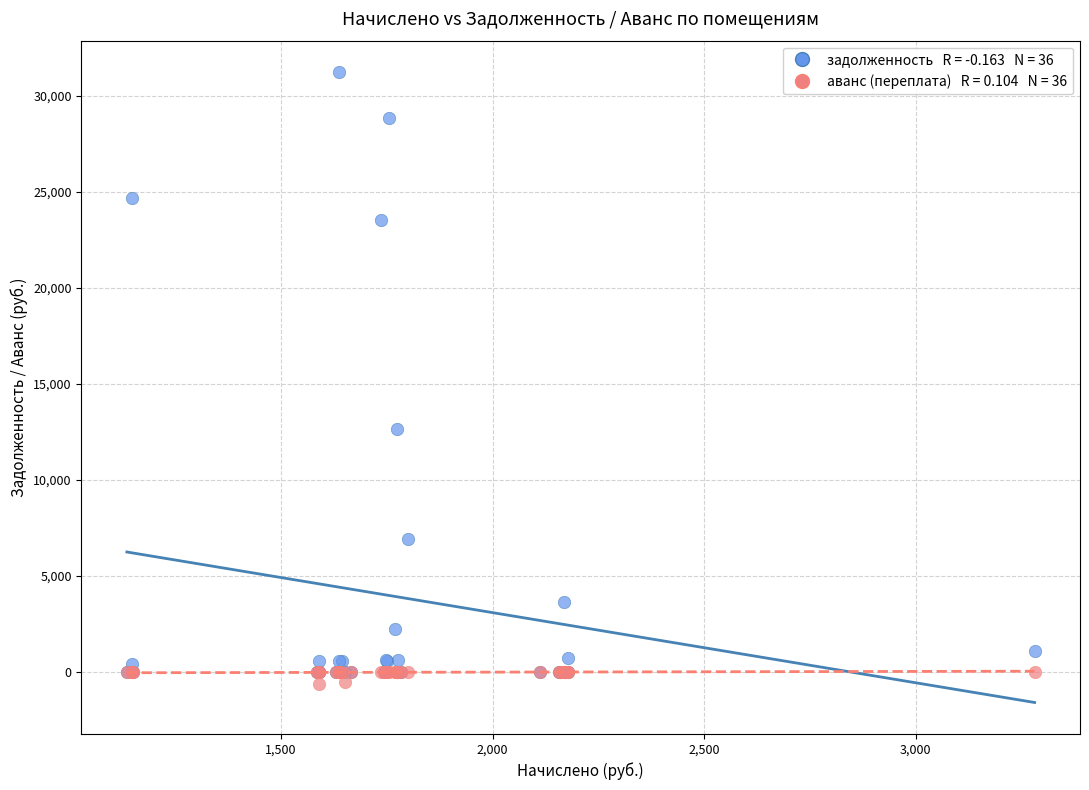

Across all series, what Y value is closest to 15276?

12633.0